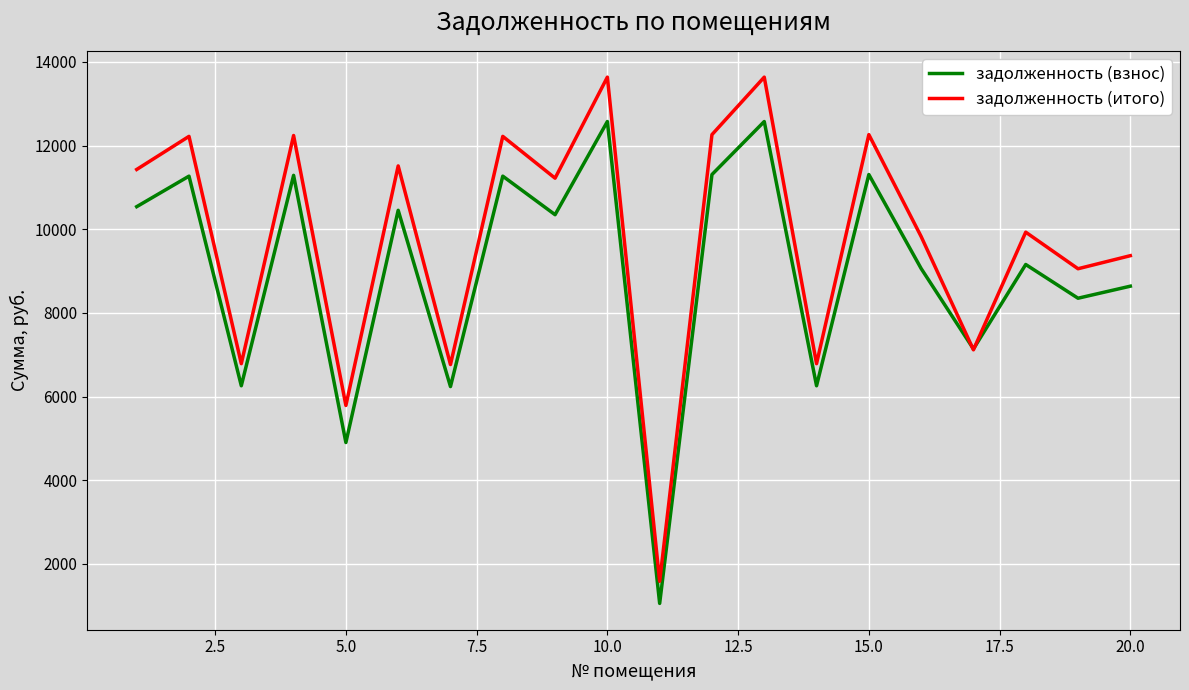

Count the number of data series in this chart.

2